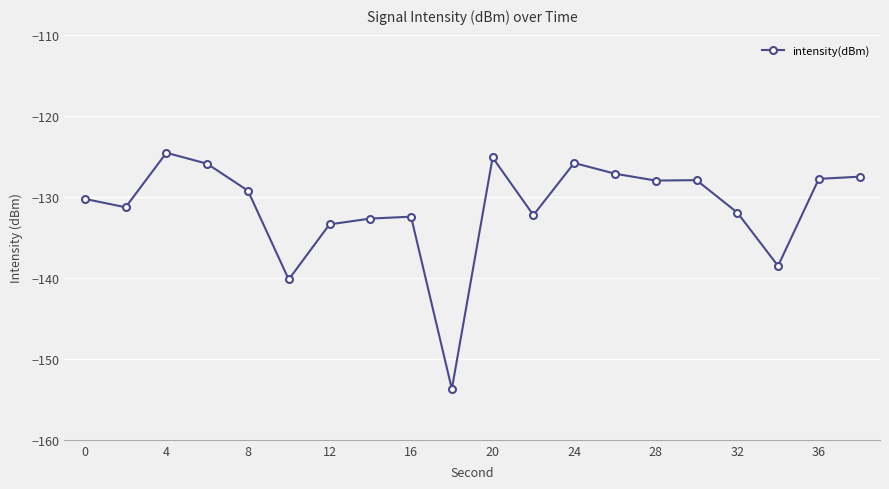

What is the difference between the maximum and minimum values?

29.2